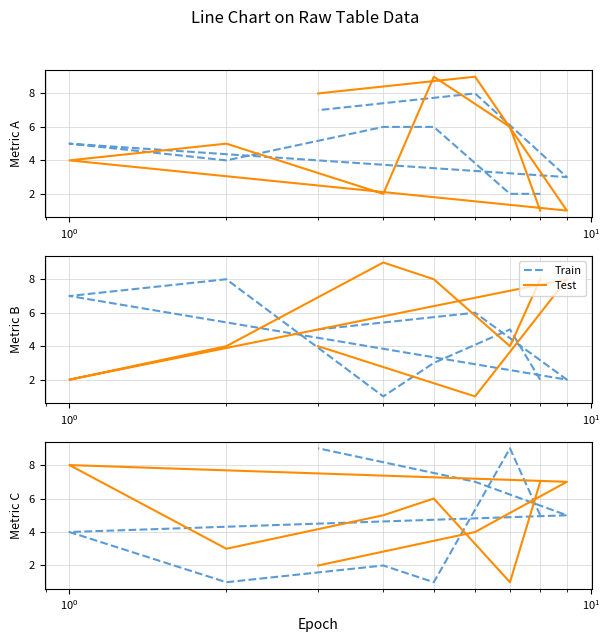

How many lines are shown in the chart?

2